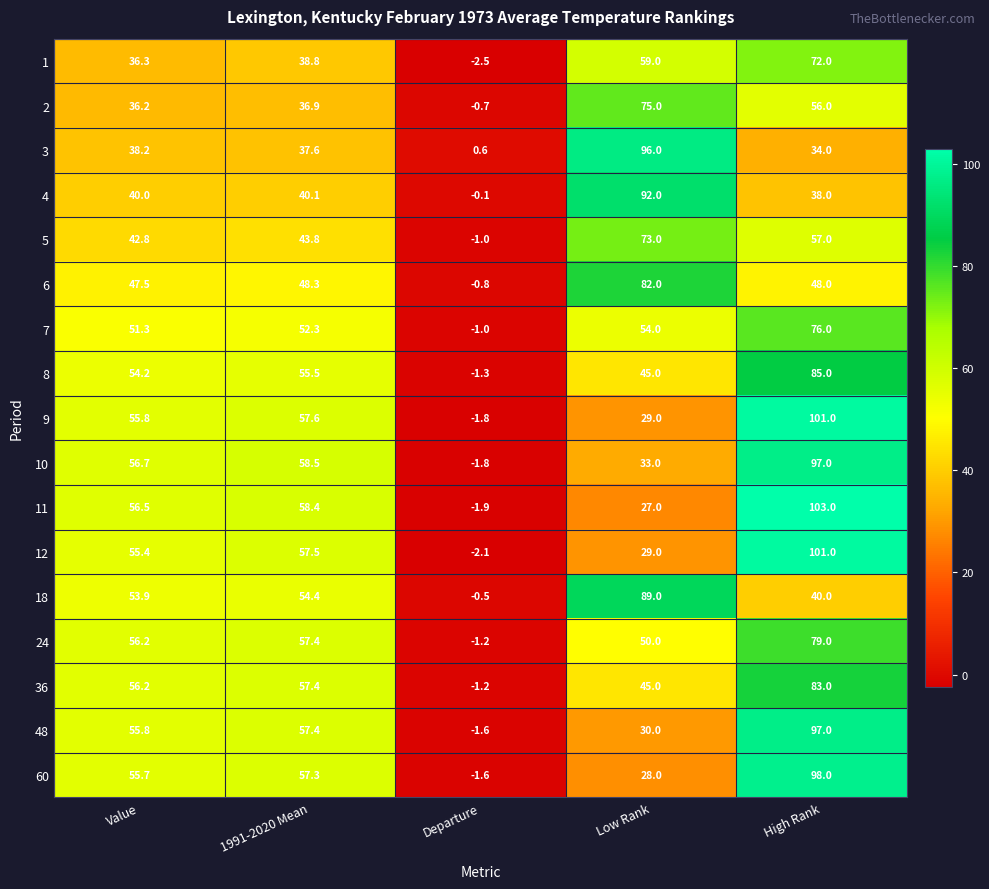

How many data points does each series have?

5